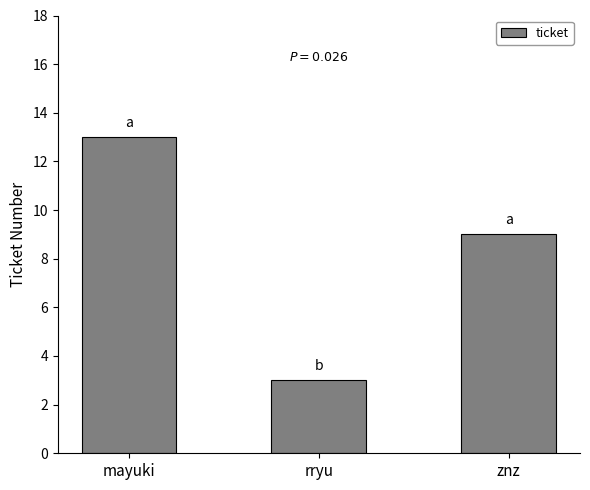

How many data points are less than 9?

1